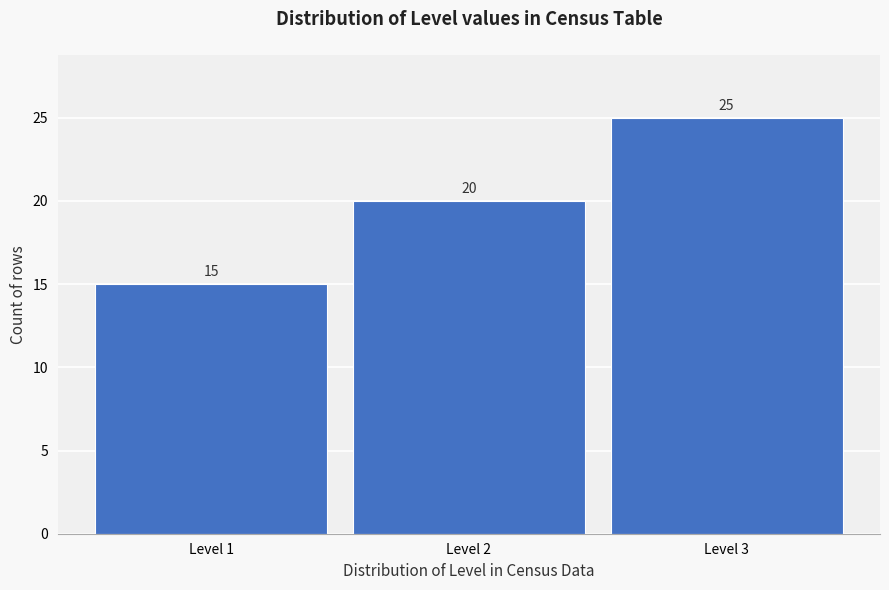

Reading left to right, list all the values displayed in this chart.

Level 1=15	Level 2=20	Level 3=25